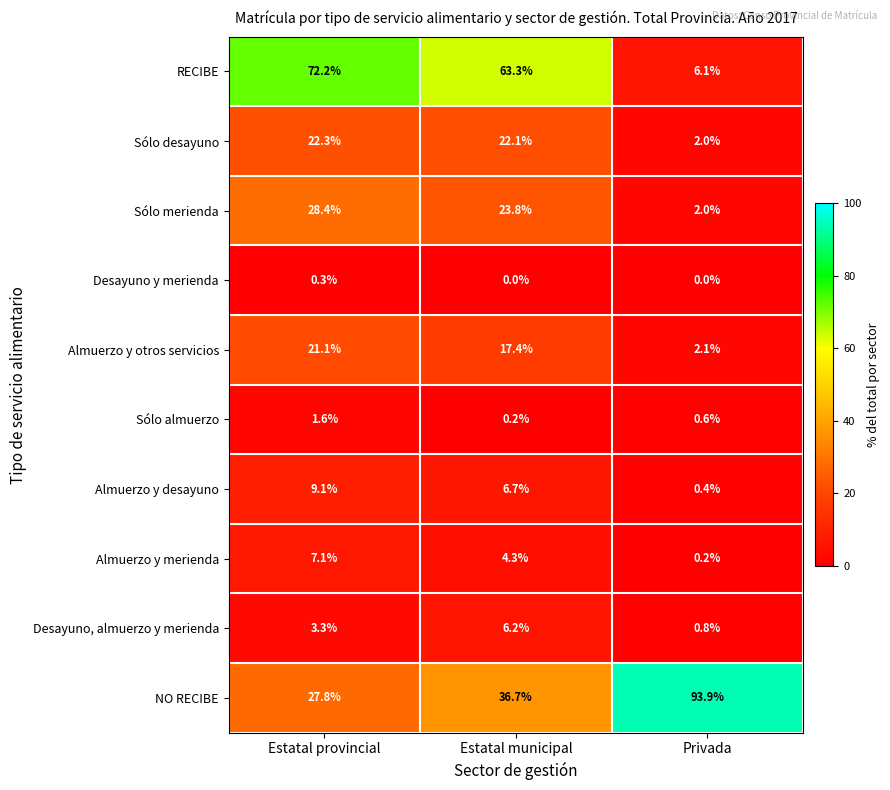

What is the sum of the Sólo merienda values at Estatal municipal and Estatal provincial?

52.2